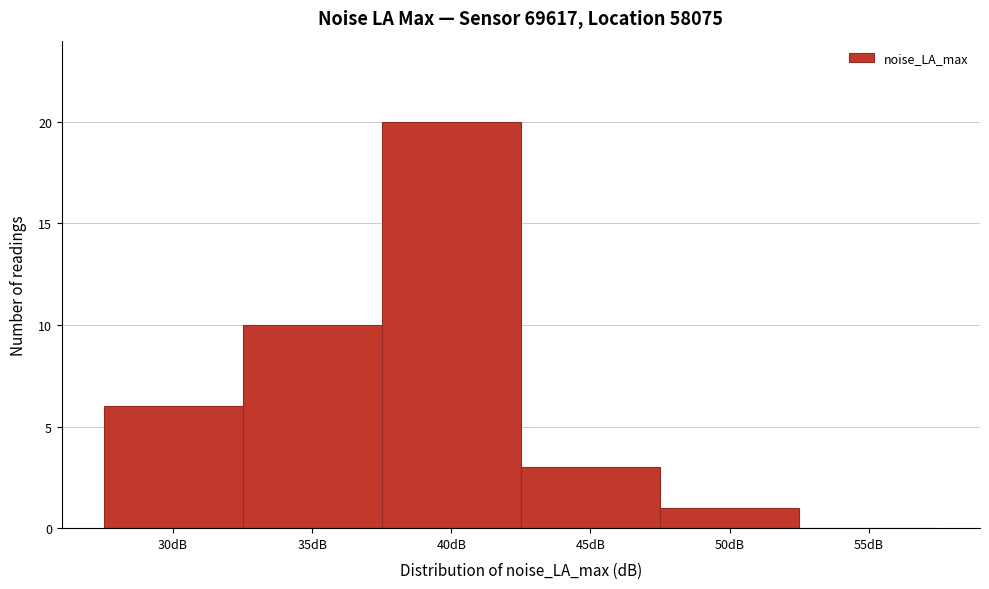

Reading right to left, list all the values displayed in this chart.

55dB=0	50dB=1	45dB=3	40dB=20	35dB=10	30dB=6